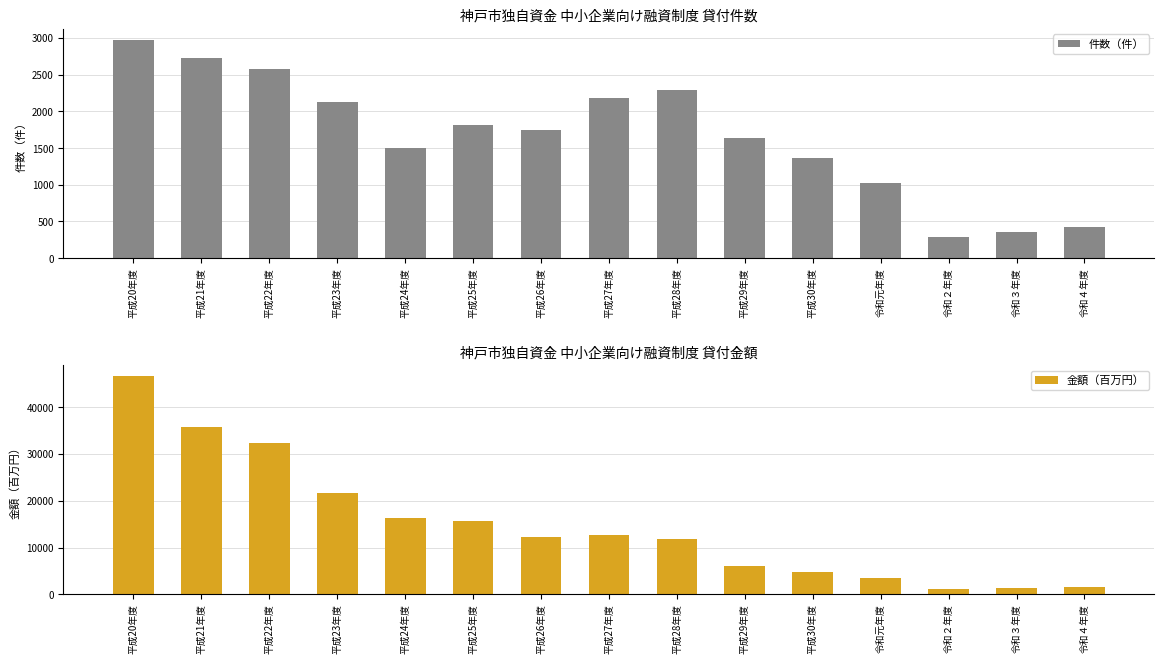

At which category is the sum across all series the highest?

平成20年度